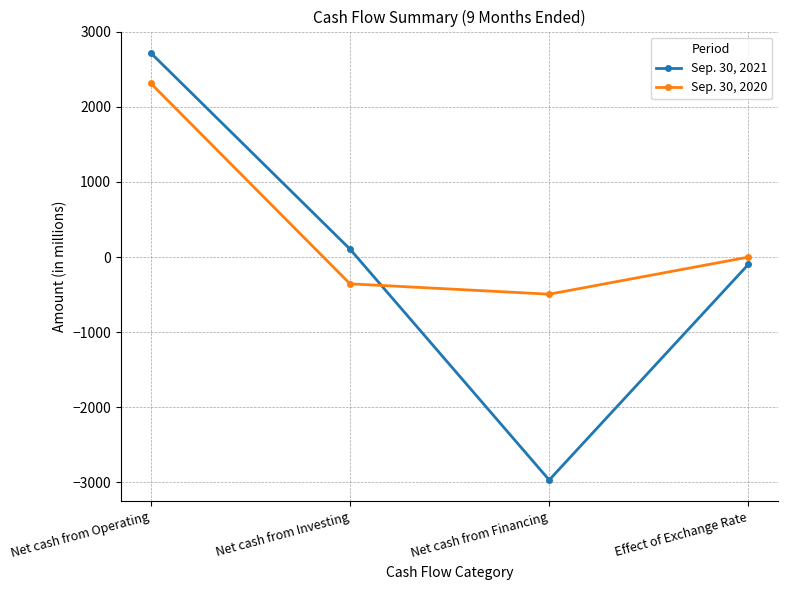

How many data points in Sep. 30, 2020 are less than -1?

2